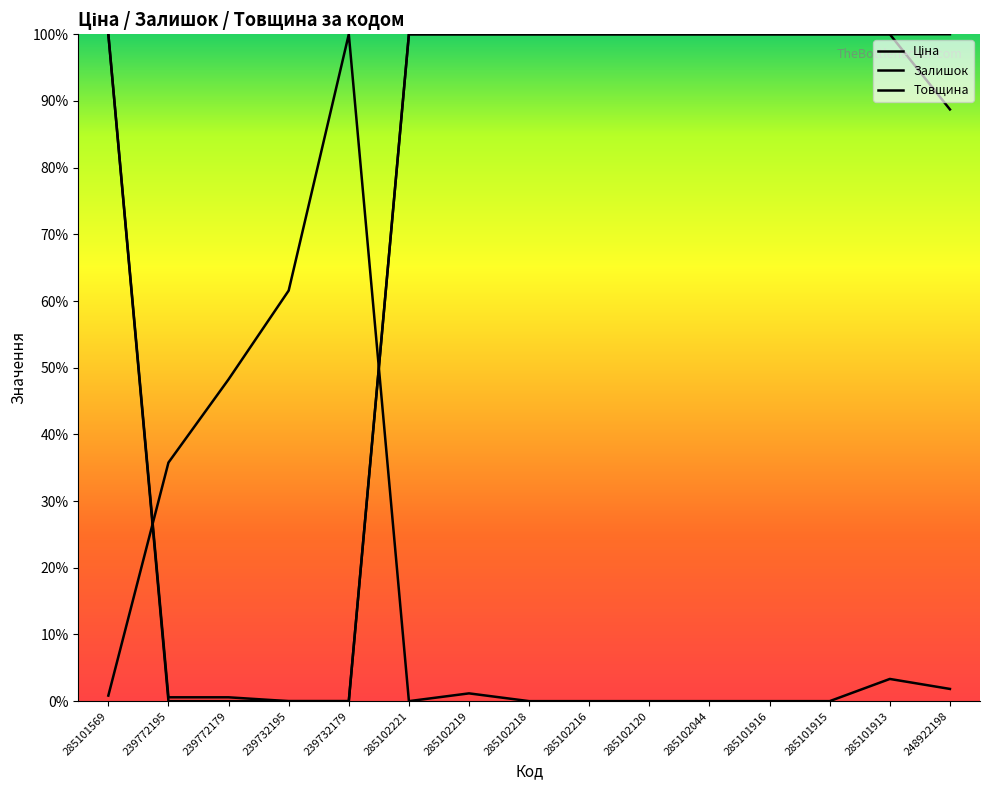

Reading left to right, list all the values displayed in this chart.

Ціна: 285101569=100.0	239772195=0.6	239772179=0.6	239732195=0.0	239732179=0.0	285102221=100.0	285102219=100.0	285102218=100.0	285102216=100.0	285102120=100.0	285102044=100.0	285101916=100.0	285101915=100.0	285101913=100.0	248922198=88.7
Залишок: 285101569=0.8	239772195=35.8	239772179=48.3	239732195=61.6	239732179=100.0	285102221=0.0	285102219=1.2	285102218=0.0	285102216=0.0	285102120=0.0	285102044=0.0	285101916=0.0	285101915=0.0	285101913=3.3	248922198=1.8
Товщина: 285101569=100.0	239772195=0.0	239772179=0.0	239732195=0.0	239732179=0.0	285102221=100.0	285102219=100.0	285102218=100.0	285102216=100.0	285102120=100.0	285102044=100.0	285101916=100.0	285101915=100.0	285101913=100.0	248922198=100.0